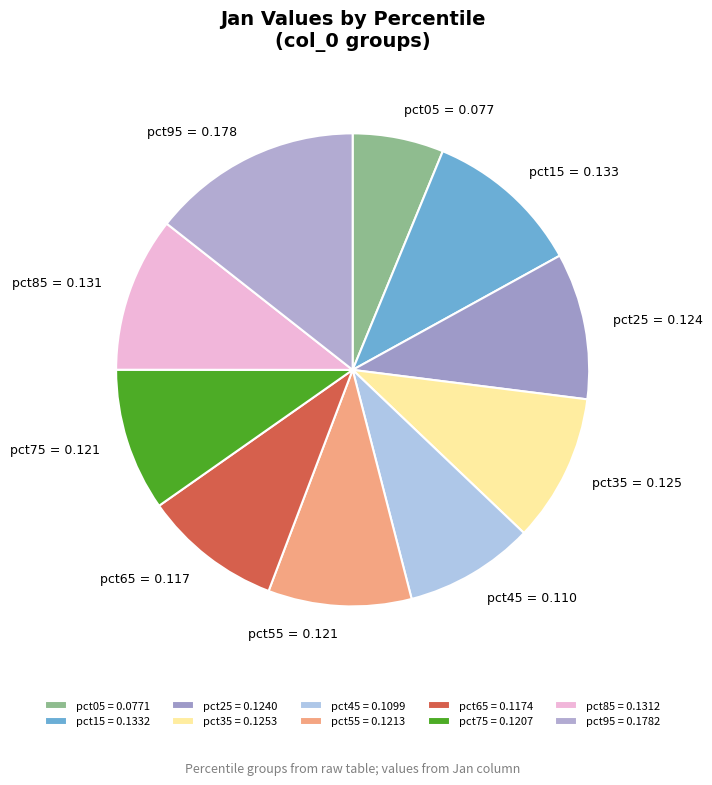

Which category has the smallest portion of the pie?

pct05